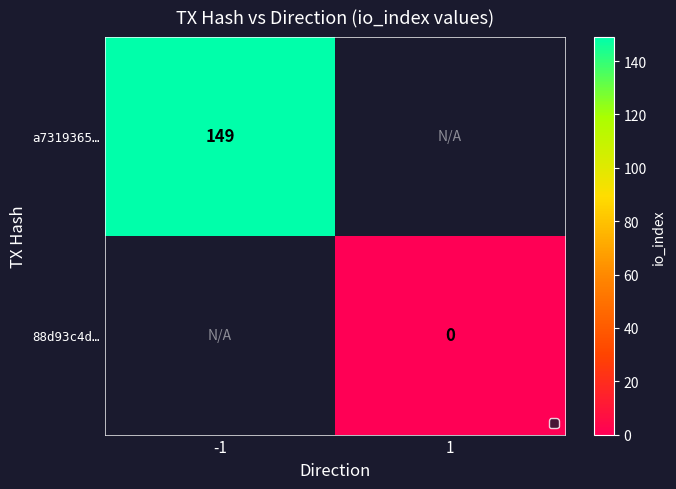

At which category does the chart reach its peak across all series?

-1